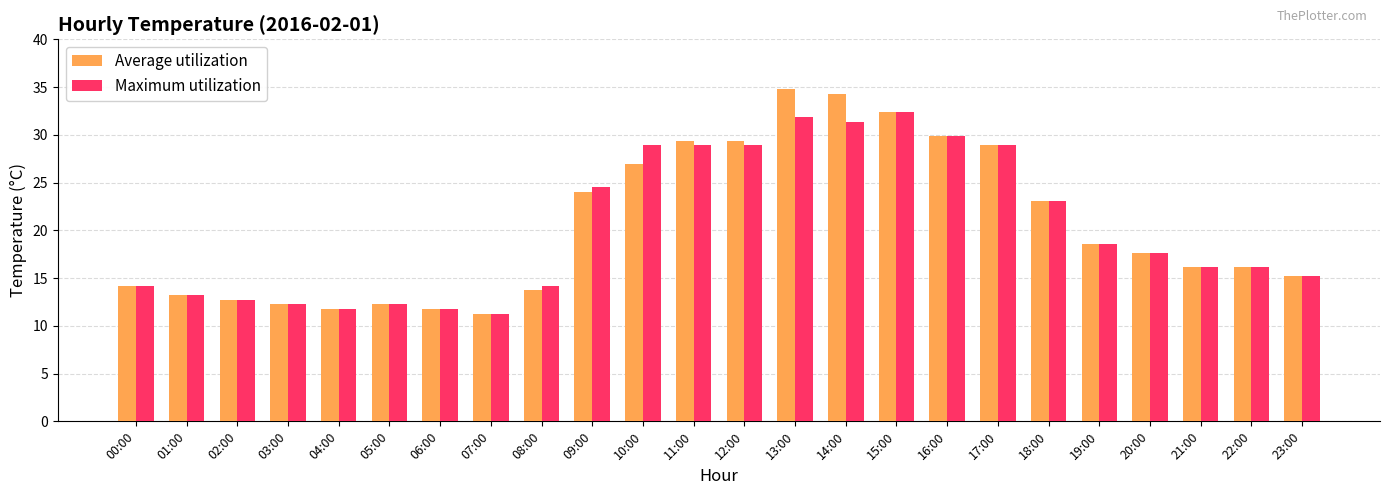

At which label does Average utilization first exceed 17?

09:00